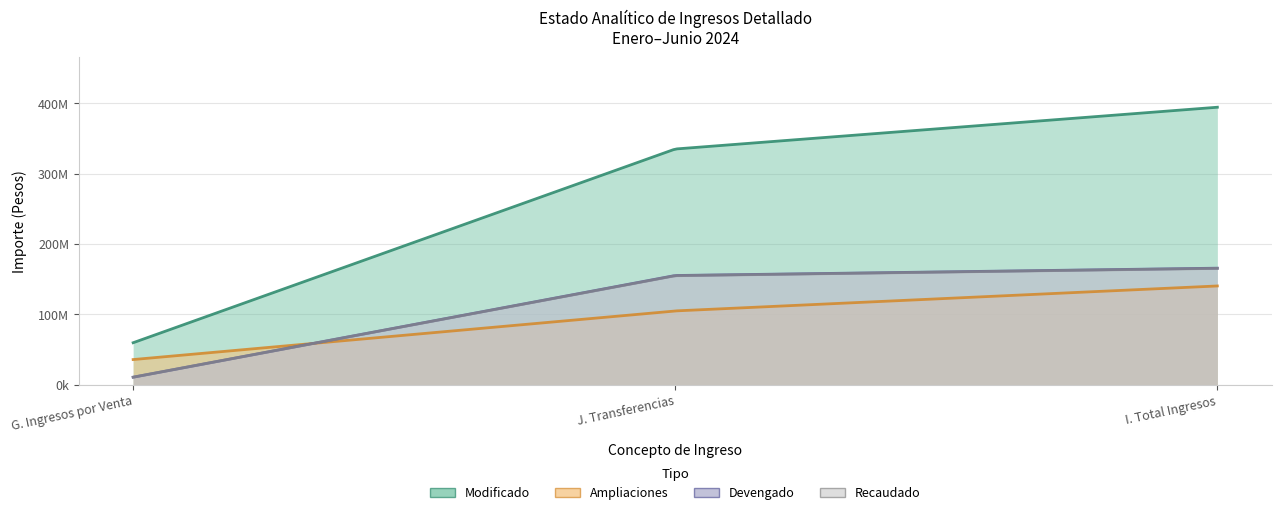

What is the approximate value of Devengado at I. Total Ingresos?

165571966.3